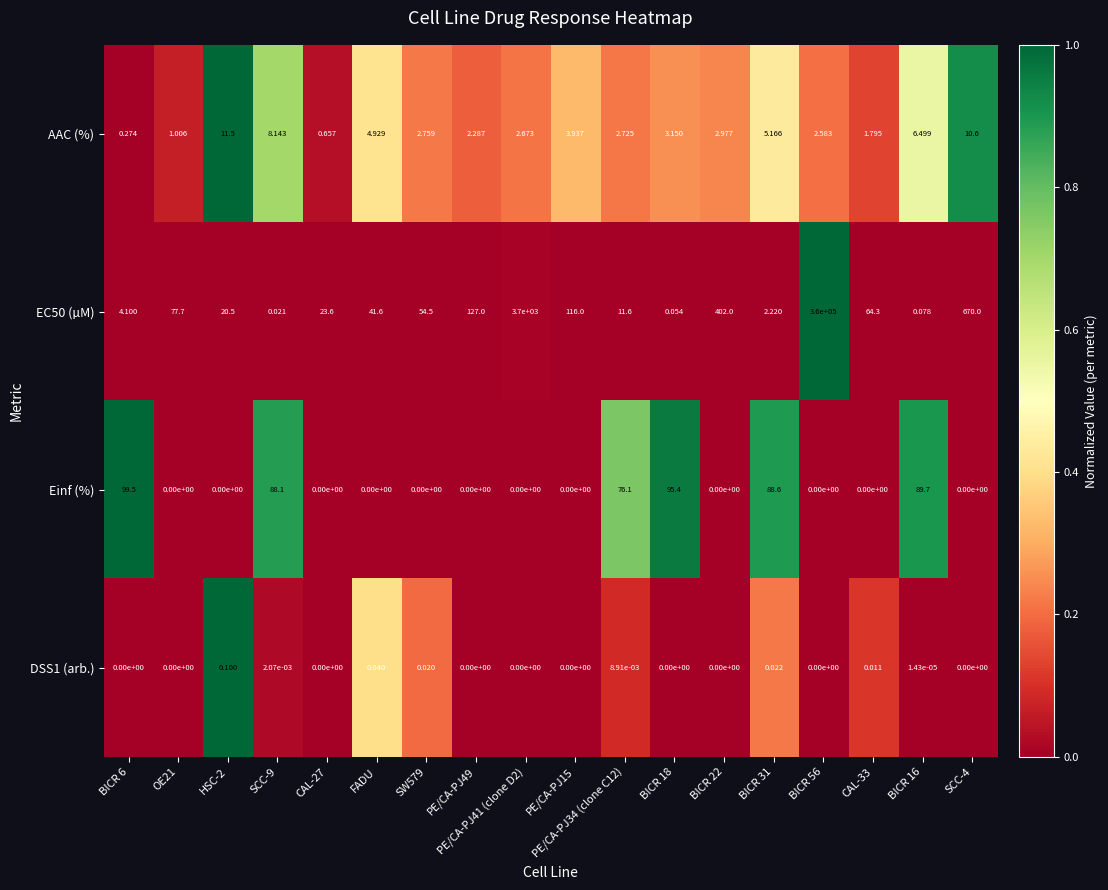

How many data points does each series have?

18